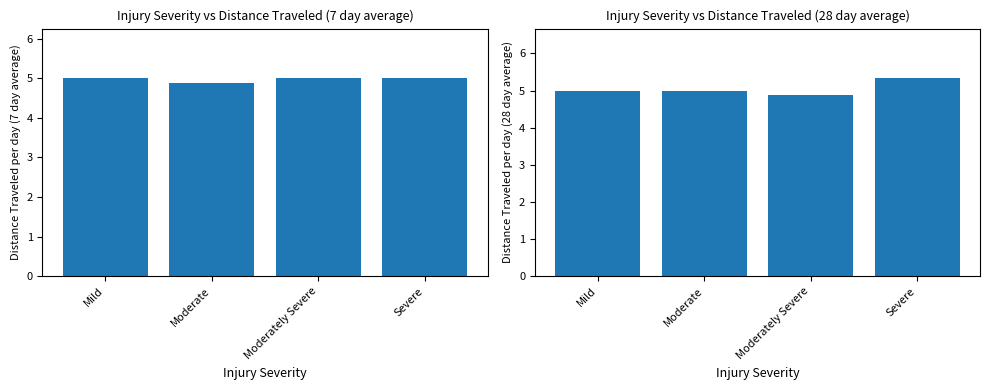

The value of col_2 at Severe is 1.9. True or false?

False